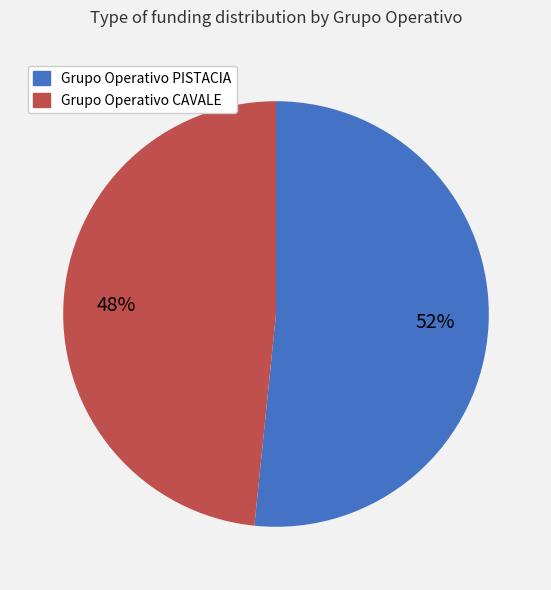

Which has a higher value, Grupo Operativo CAVALE or Grupo Operativo PISTACIA?

Grupo Operativo PISTACIA